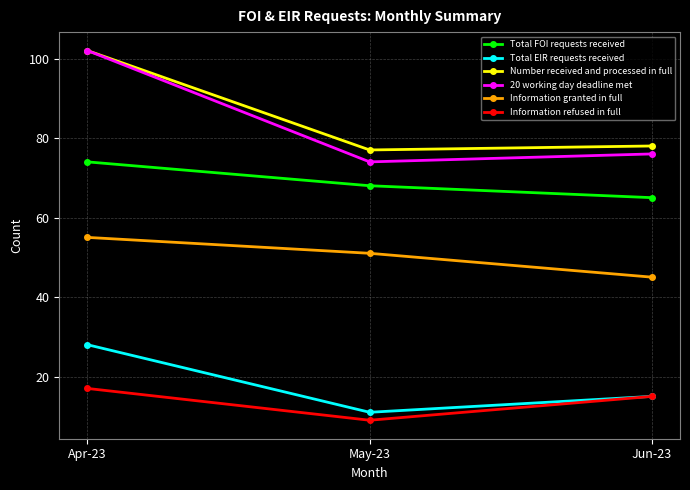

What is the label of the 1st point from the right?

Jun-23